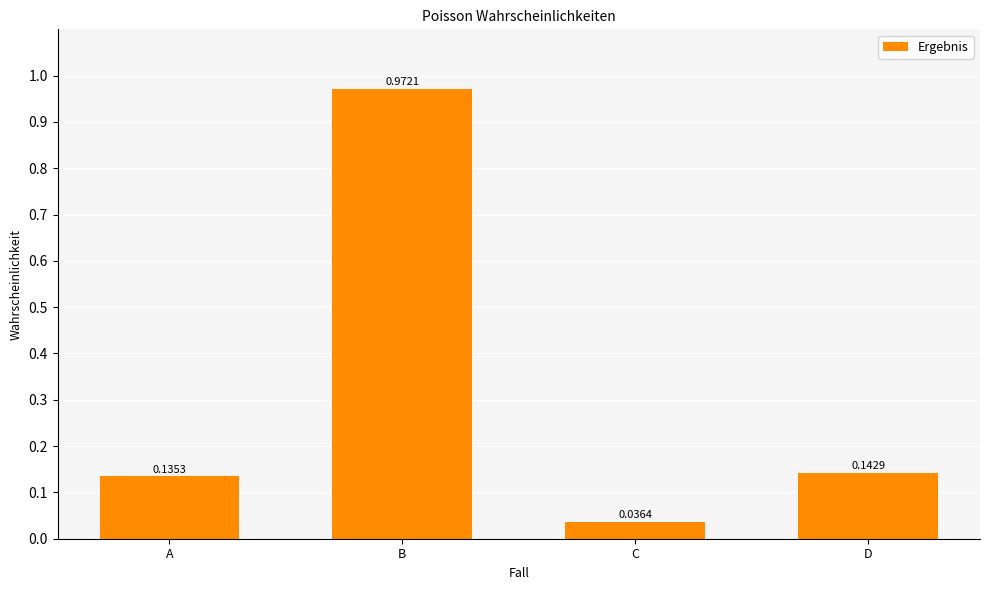

Rank the categories by value from highest to lowest.

B, D, A, C